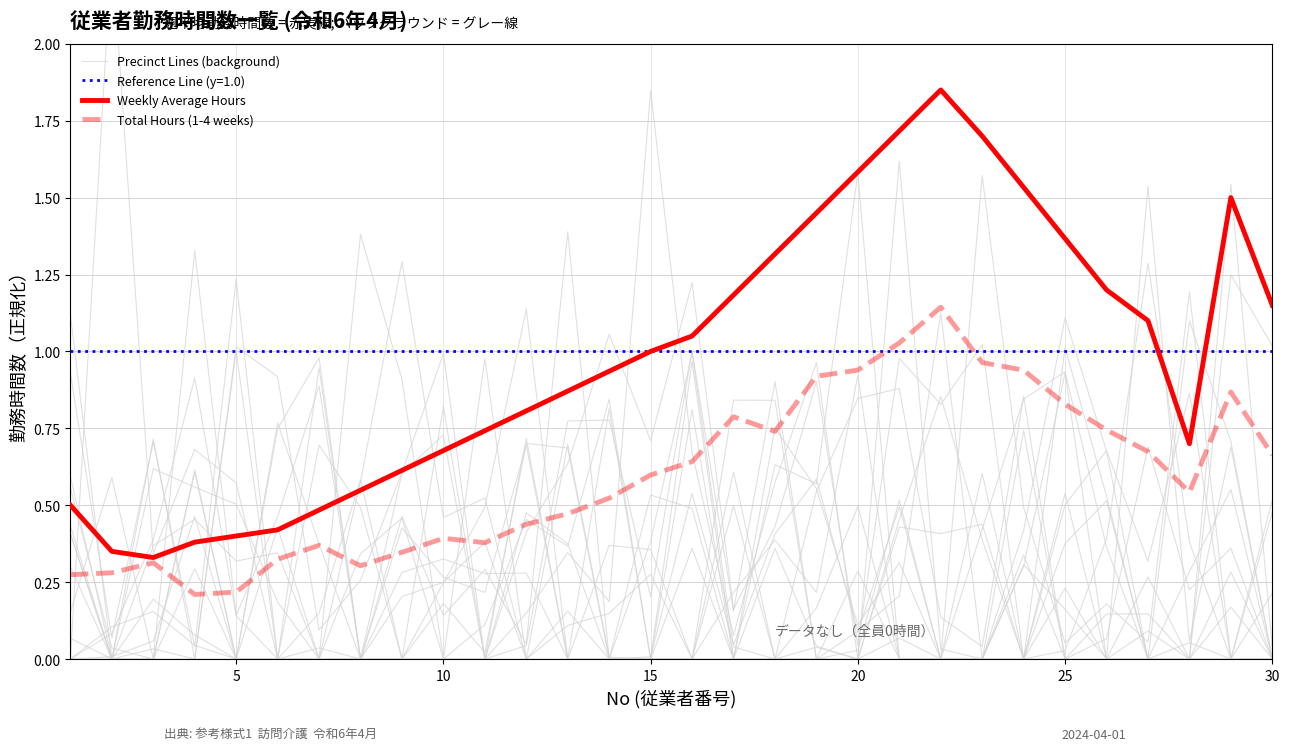

Which series has the largest total across all categories?

Weekly Average Hours